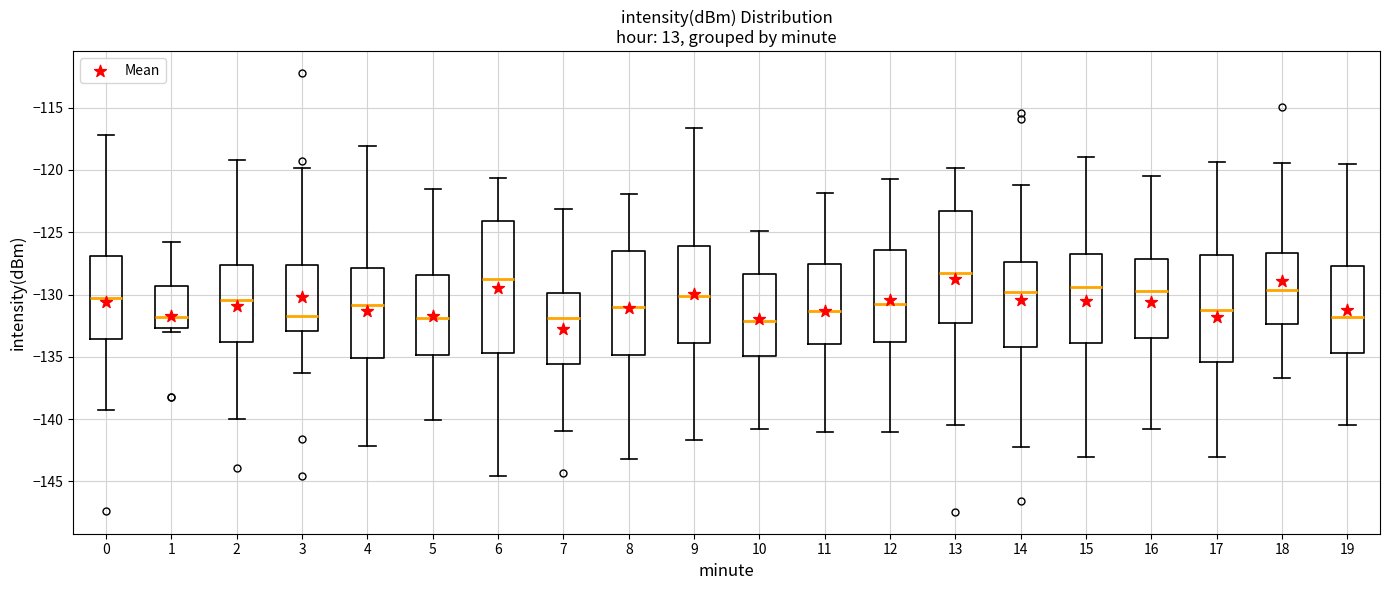

Reading left to right, read every box against the y-axis: the position of its median line, the range the box covers, and the ends of its whiskers. The values are not printed on the chart, so give them approximately, as read against the axis.

0: median -130.5, box -133.5 to -127.0, whiskers -139.5 to -117.0
1: median -132.0, box -132.5 to -129.5, whiskers -133.0 to -125.5
2: median -130.5, box -134.0 to -127.5, whiskers -140.0 to -119.0
3: median -131.5, box -133.0 to -127.5, whiskers -136.5 to -120.0
4: median -131.0, box -135.0 to -128.0, whiskers -142.0 to -118.0
5: median -132.0, box -135.0 to -128.5, whiskers -140.0 to -121.5
6: median -128.5, box -134.5 to -124.0, whiskers -144.5 to -120.5
7: median -132.0, box -135.5 to -130.0, whiskers -141.0 to -123.0
8: median -131.0, box -135.0 to -126.5, whiskers -143.0 to -122.0
9: median -130.0, box -134.0 to -126.0, whiskers -141.5 to -116.5
10: median -132.0, box -135.0 to -128.5, whiskers -141.0 to -125.0
11: median -131.5, box -134.0 to -127.5, whiskers -141.0 to -122.0
12: median -130.5, box -134.0 to -126.5, whiskers -141.0 to -120.5
13: median -128.5, box -132.5 to -123.5, whiskers -140.5 to -120.0
14: median -130.0, box -134.0 to -127.5, whiskers -142.0 to -121.0
15: median -129.5, box -134.0 to -127.0, whiskers -143.0 to -119.0
16: median -129.5, box -133.5 to -127.0, whiskers -141.0 to -120.5
17: median -131.0, box -135.5 to -127.0, whiskers -143.0 to -119.5
18: median -129.5, box -132.5 to -126.5, whiskers -136.5 to -119.5
19: median -132.0, box -134.5 to -127.5, whiskers -140.5 to -119.5